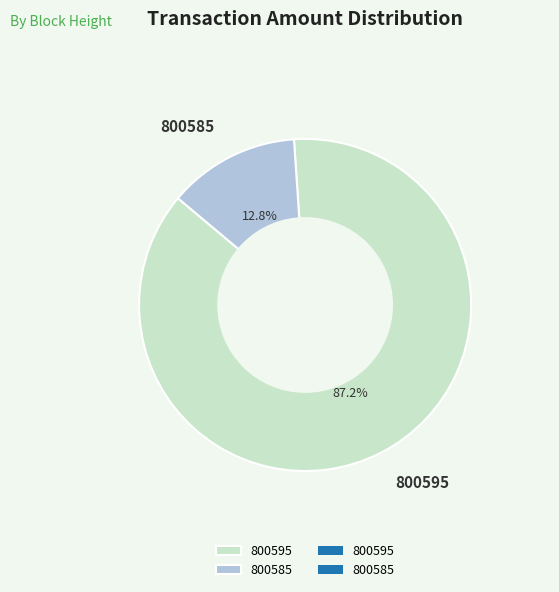

Is there any slice that represents more than half of the pie?

Yes